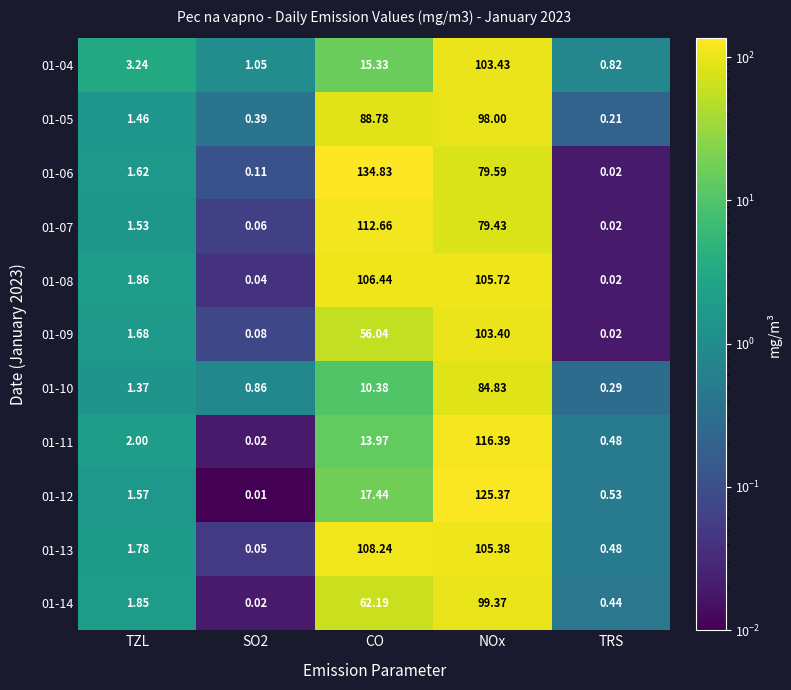

How many data points in 01-11 are less than 2?

2